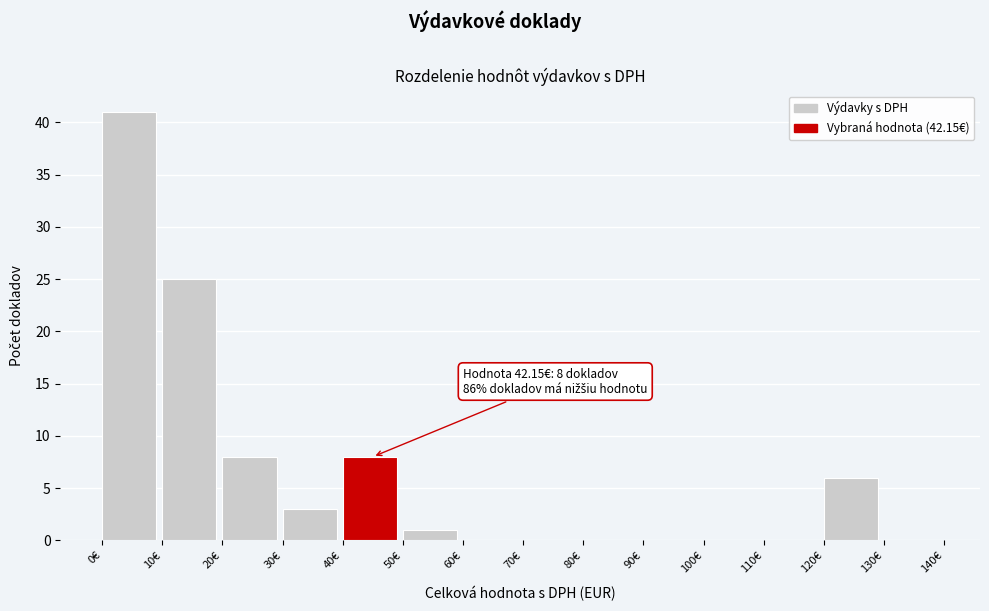

Over which range of the x-axis is the bar tallest?

0 to 10